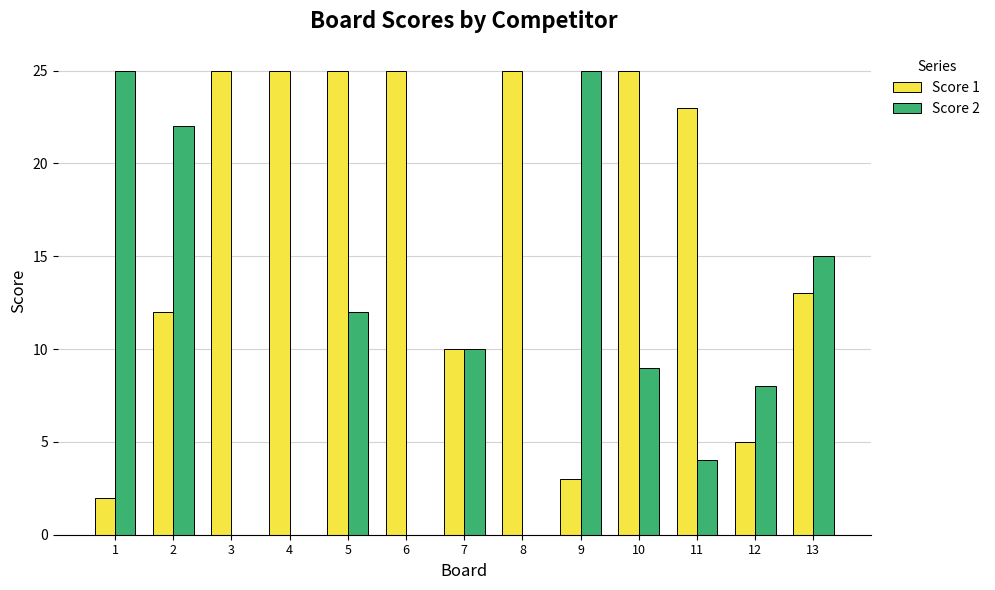

Reading left to right, what are all the values shown in this chart?

Score 1: 1=2	2=12	3=25	4=25	5=25	6=25	7=10	8=25	9=3	10=25	11=23	12=5	13=13
Score 2: 1=25	2=22	3=0	4=0	5=12	6=0	7=10	8=0	9=25	10=9	11=4	12=8	13=15